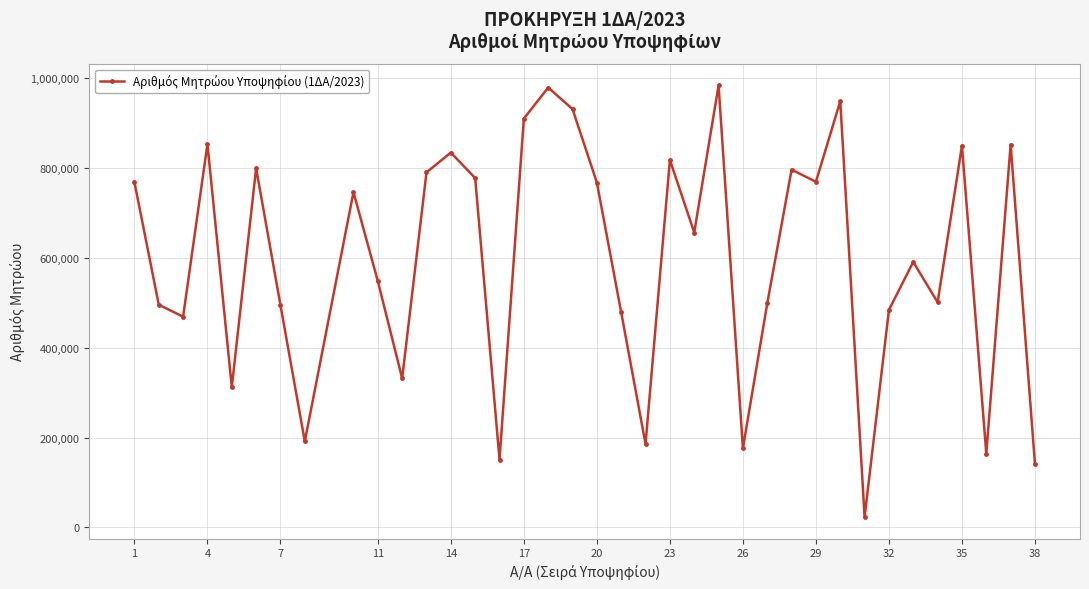

What is the difference between the second highest and second lowest values?

837545